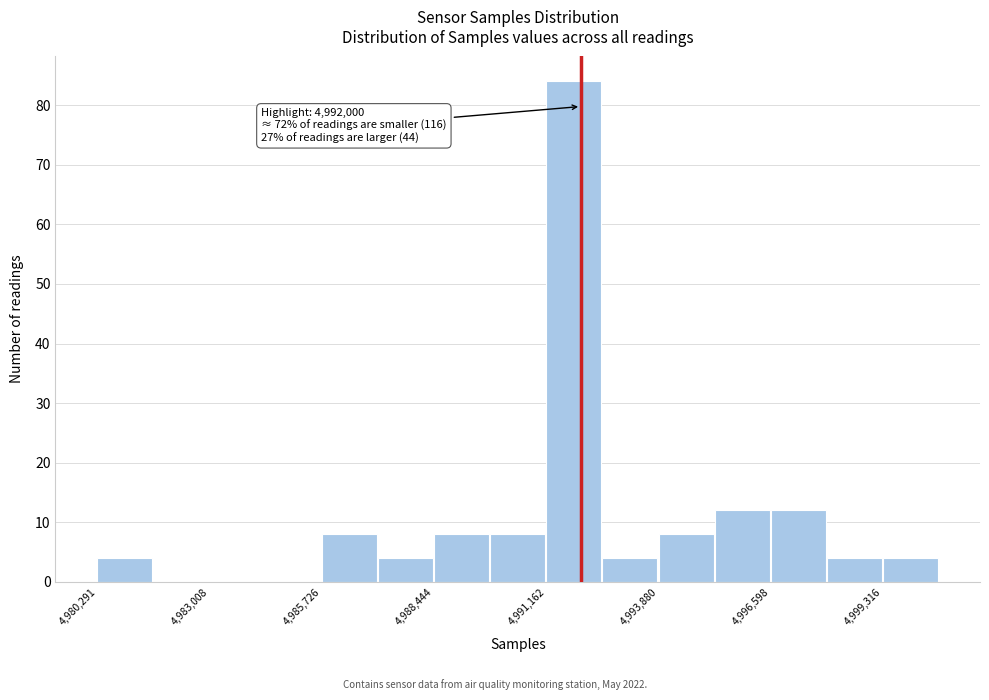

Read against the x-axis, roughly where is the centre of the tallest bar?

4992000